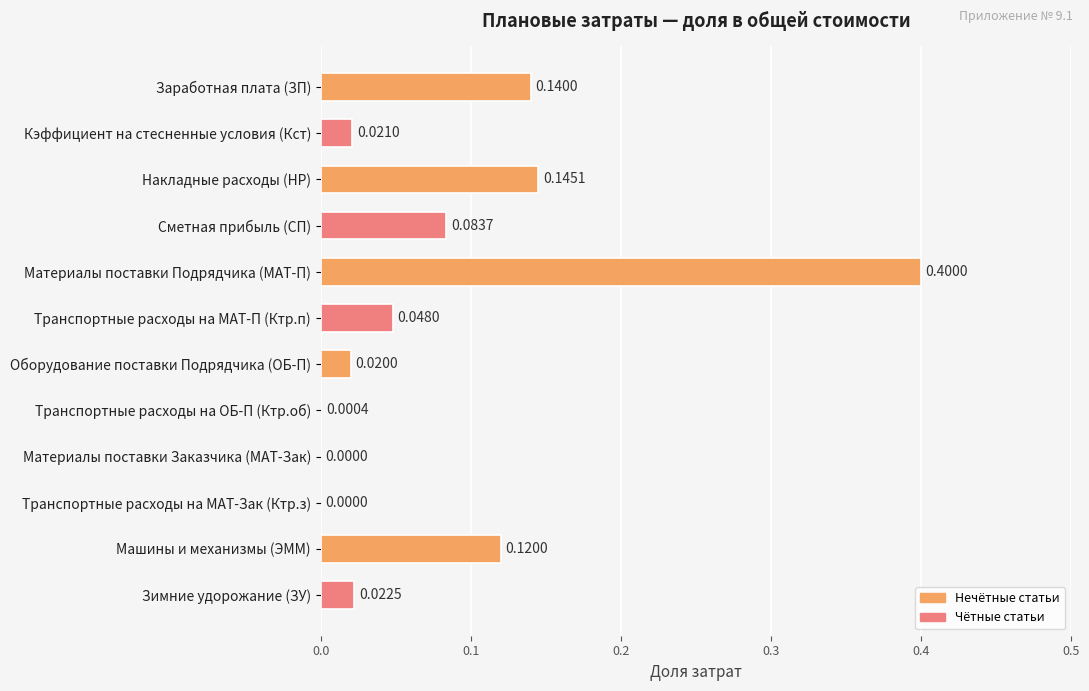

Between Зимние удорожание (ЗУ) and Сметная прибыль (СП), which is larger?

Сметная прибыль (СП)